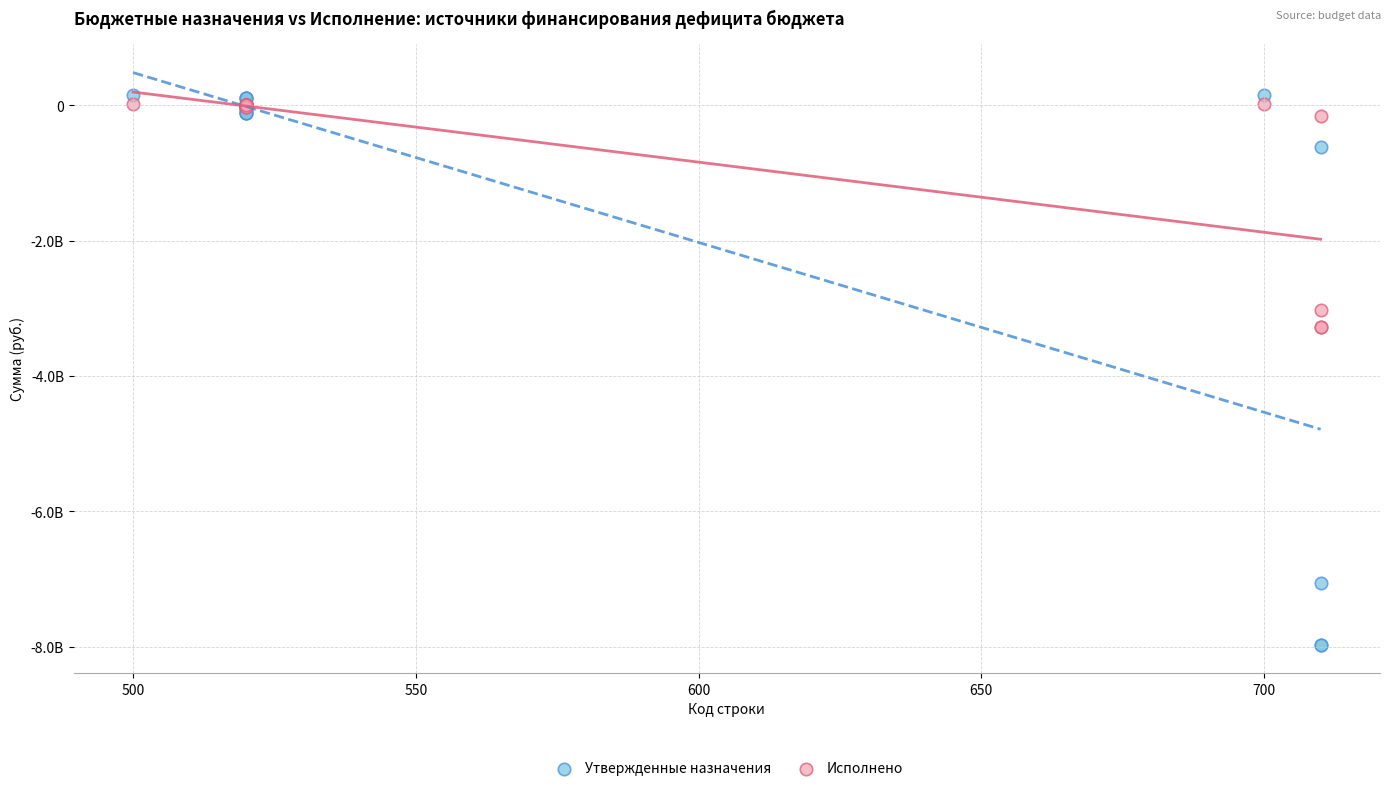

What are all the series names shown in the legend?

Утвержденные назначения, Исполнено